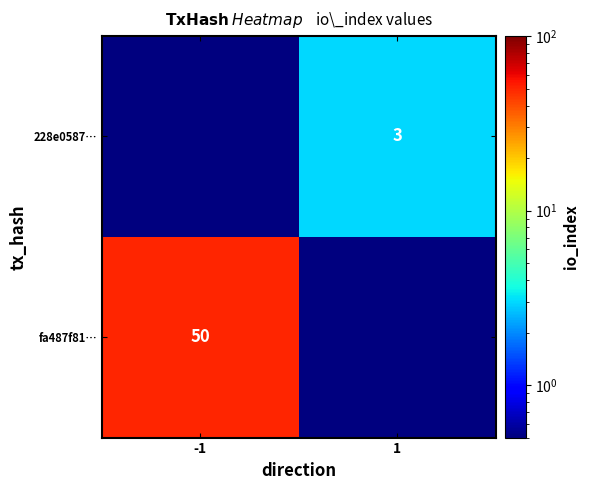

Is the value of 228e0587… at 1 greater than the value of fa487f81… at -1?

No